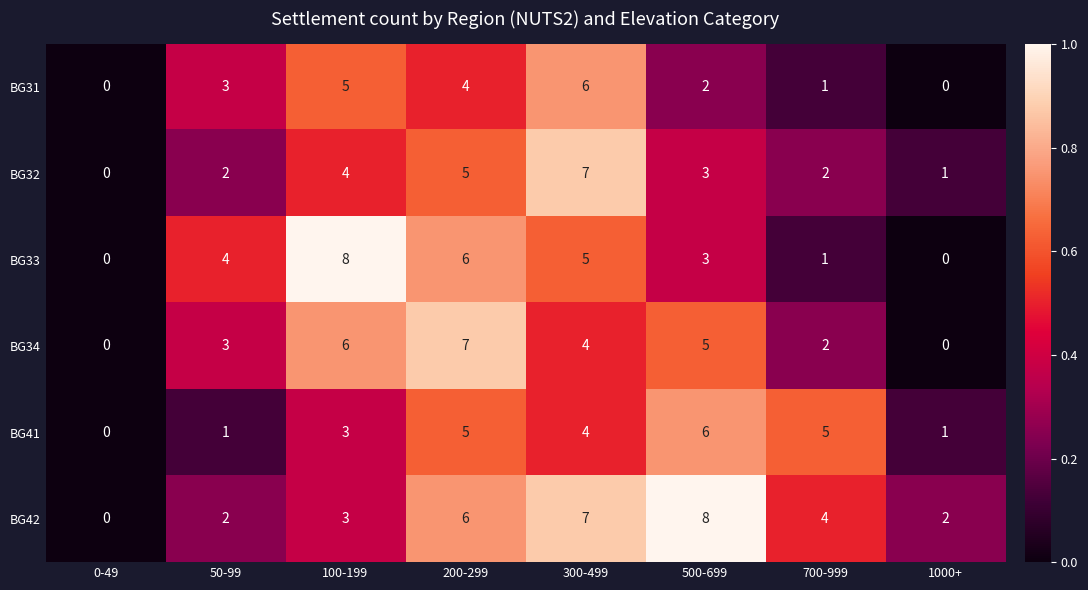

What is the total value across all series at 100-199?

29